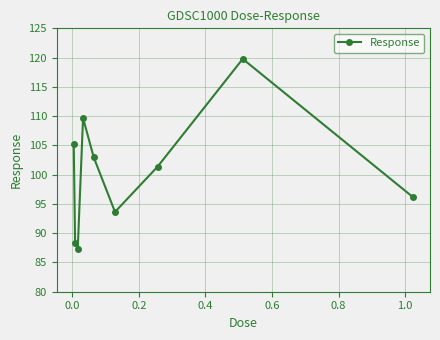

What is the sum of all values?

904.4